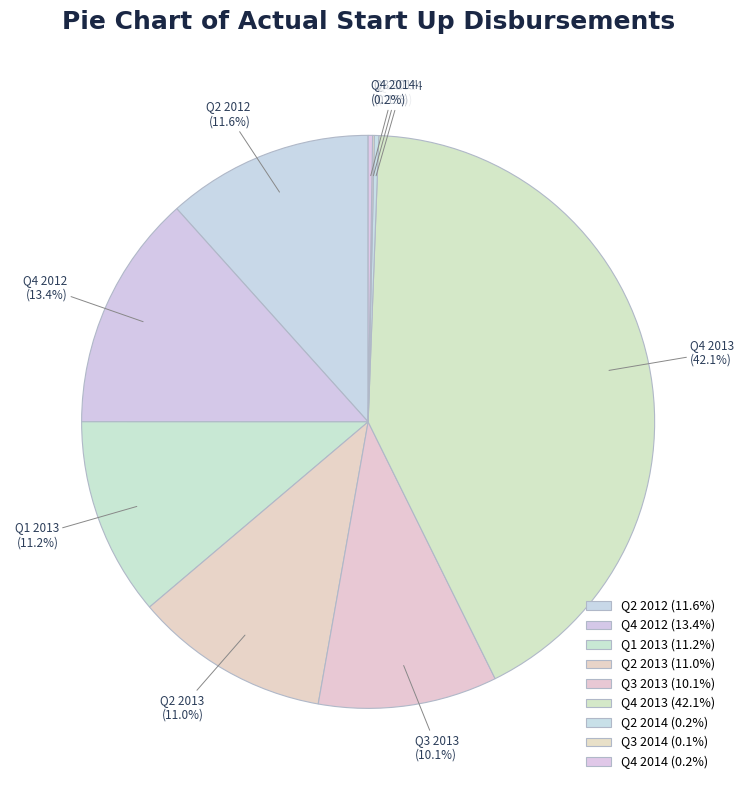

Which has a higher value, Q3 2013 (10.1%) or Q4 2012 (13.4%)?

Q4 2012 (13.4%)